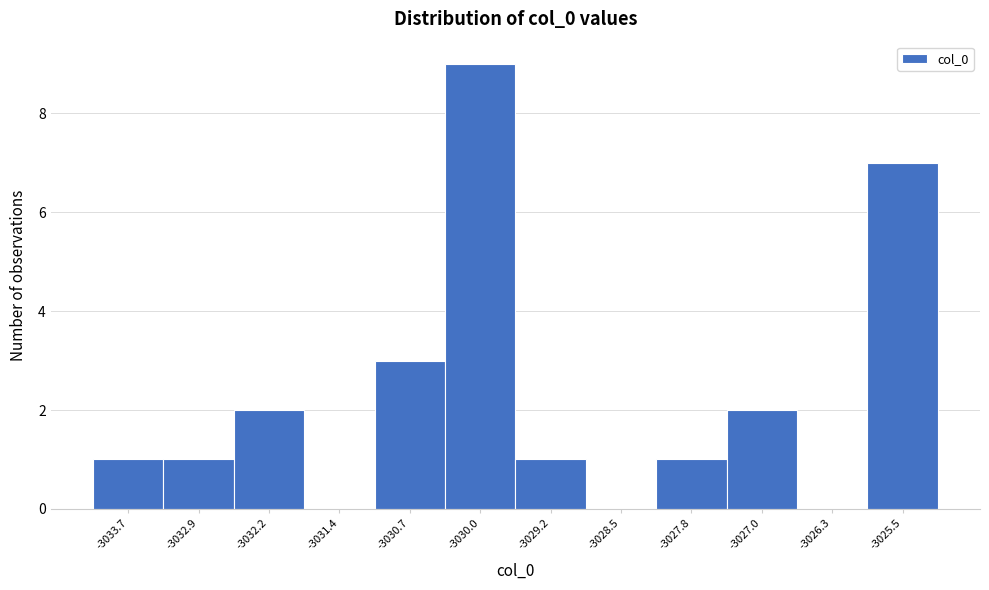

Reading right to left, transcribe all the data shown in this chart.

-3025.5=7	-3026.3=0	-3027.0=2	-3027.8=1	-3028.5=0	-3029.2=1	-3030.0=9	-3030.7=3	-3031.4=0	-3032.2=2	-3032.9=1	-3033.7=1